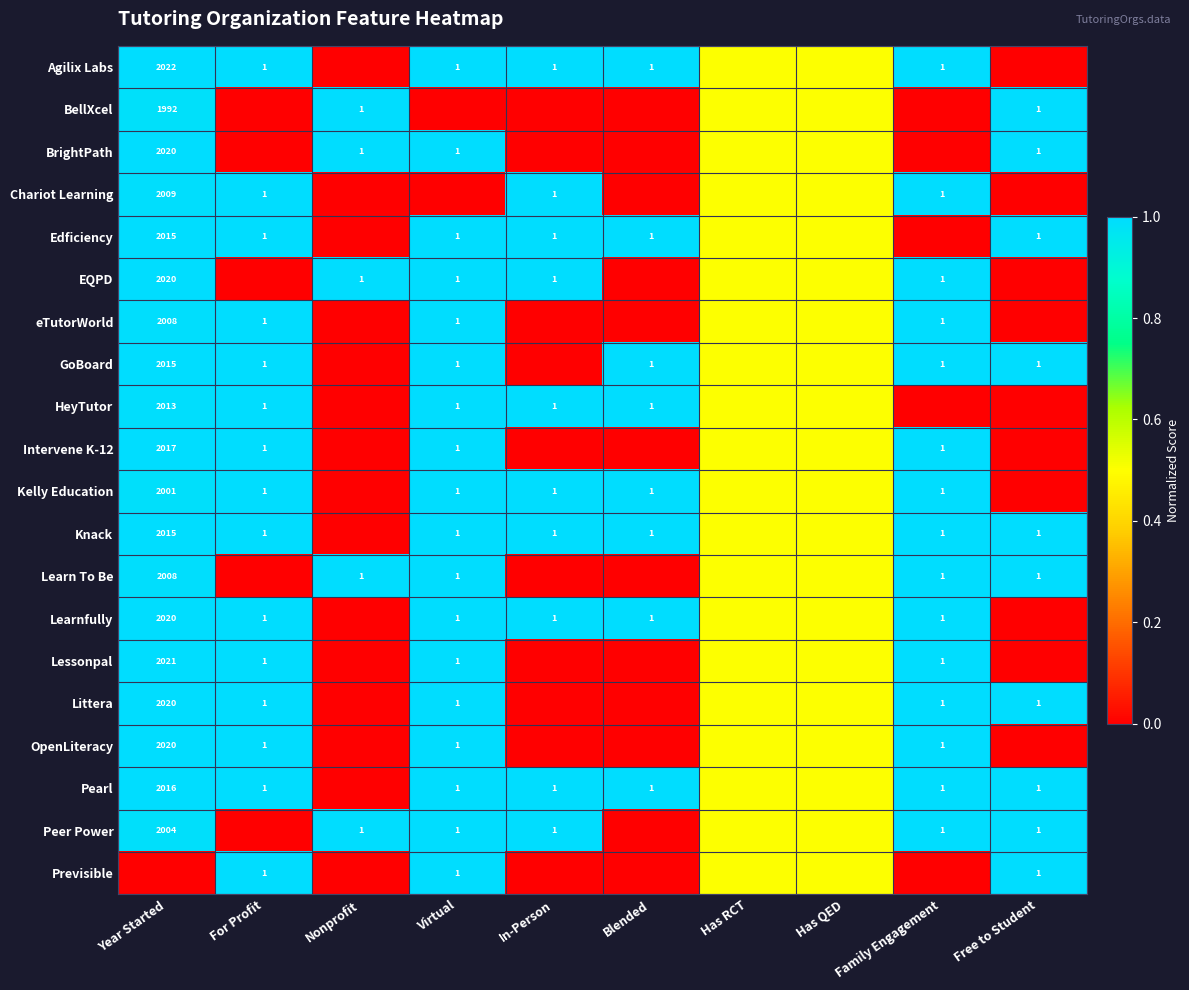

The EQPD series shows 1.0 at Virtual. True or false?

True